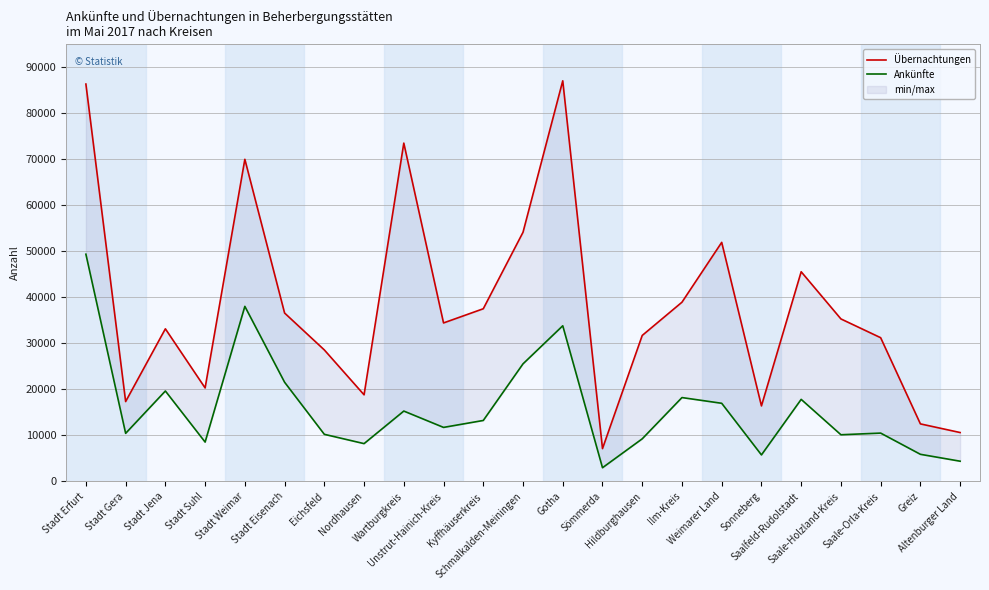

True or false: Ankünfte and Übernachtungen intersect in this chart.

False